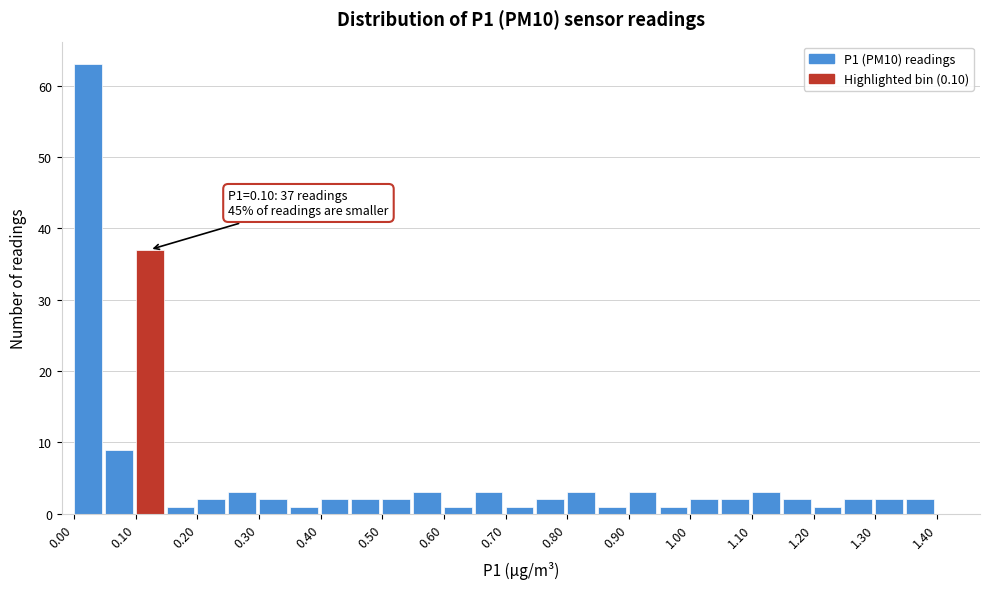

Which range on the x-axis has the tallest bar?

0.00 to 0.05